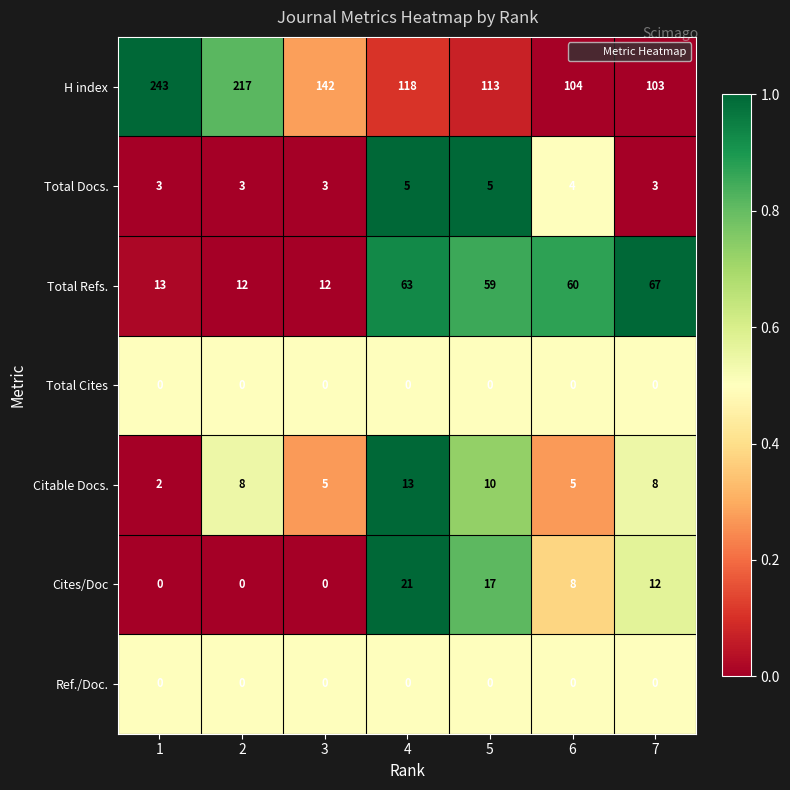

Where is Total Refs. nearest to the value 39?

5